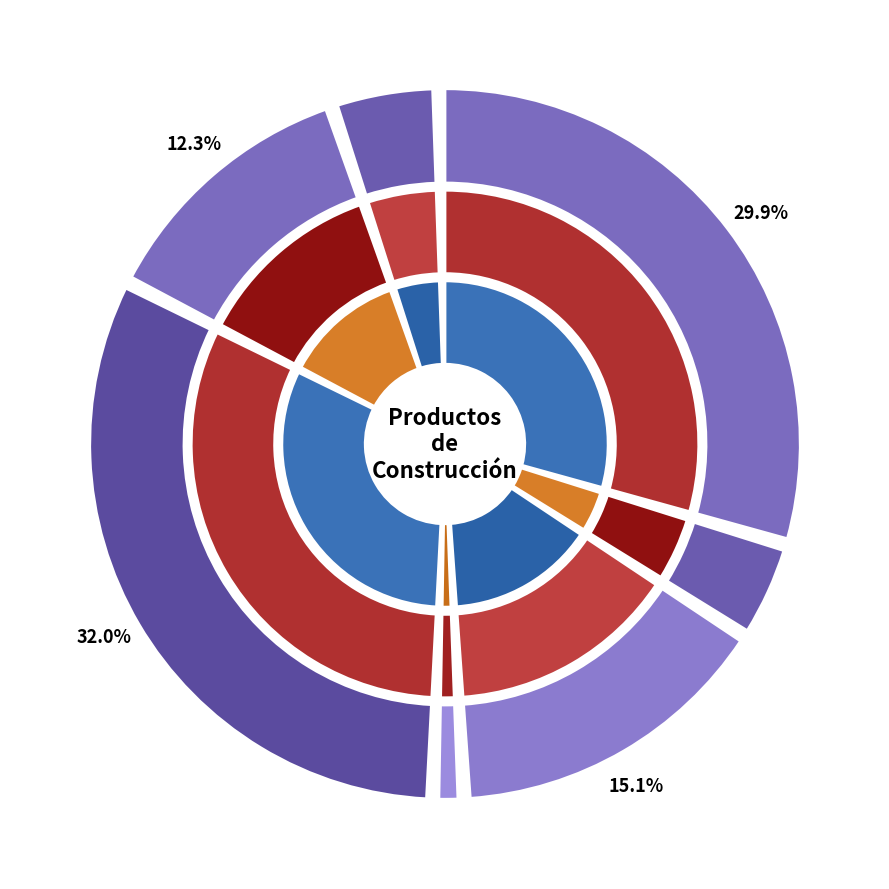

Does any single category account for the majority?

No